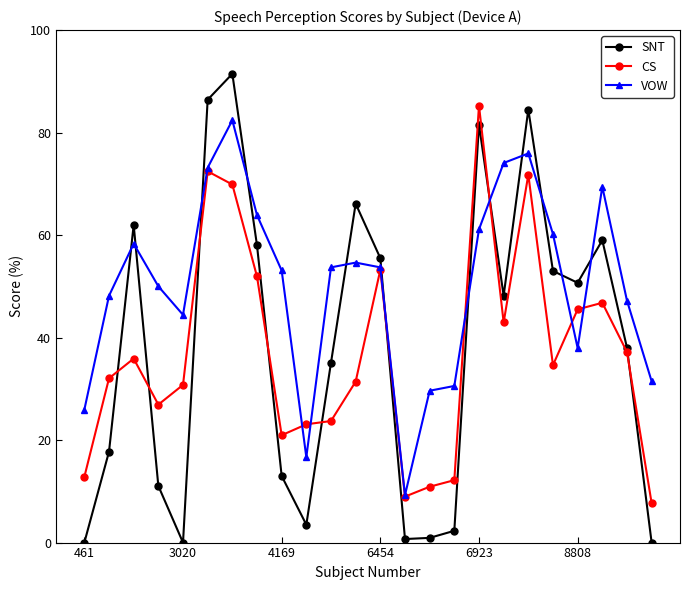

Which series ends up on top after the final intersection of SNT and CS?

CS